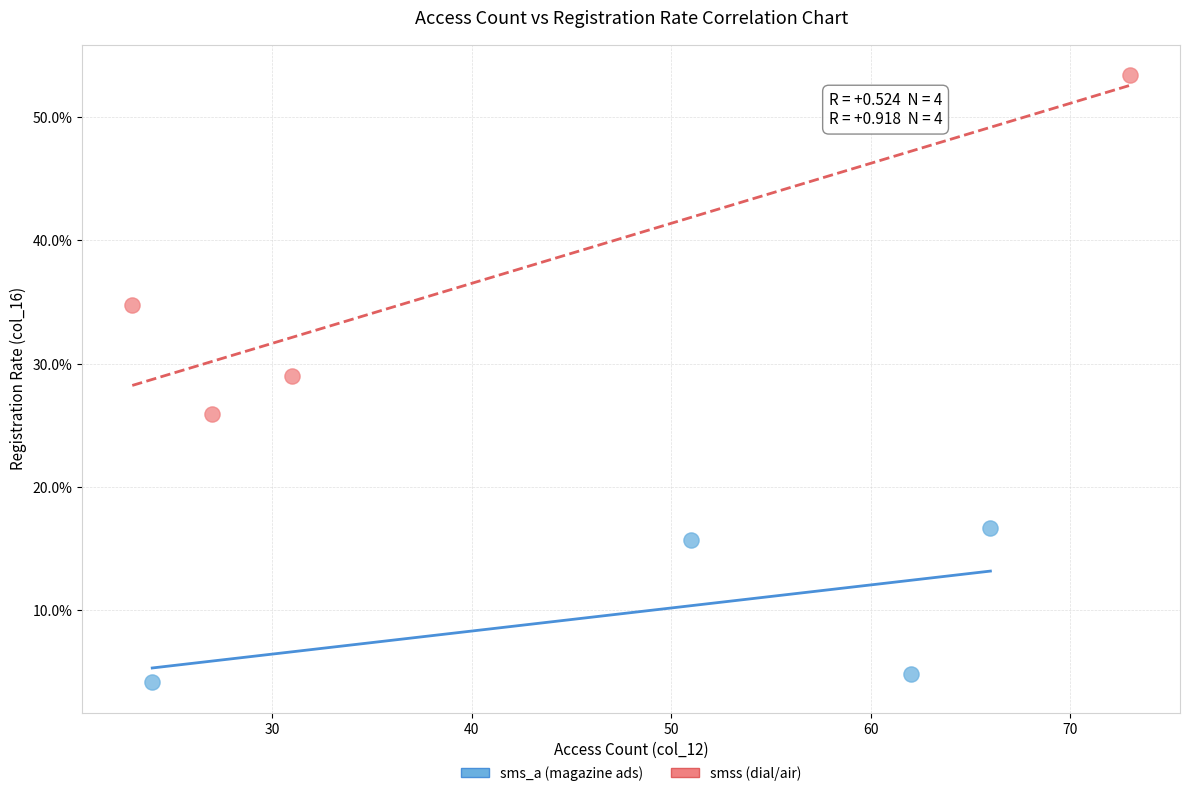

Which series reaches the maximum Y coordinate?

smss (dial/air)